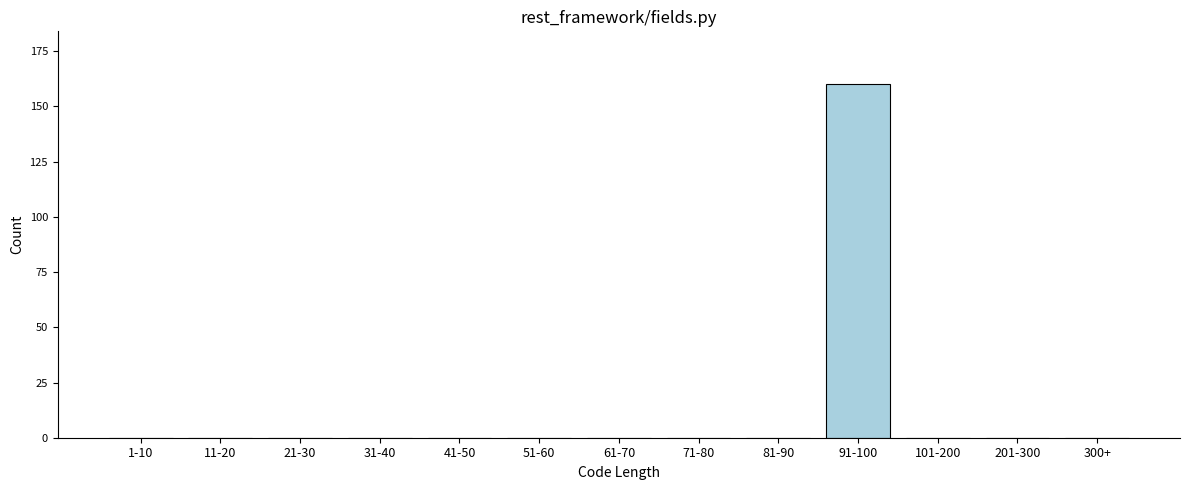

Reading left to right, extract all data points from this chart.

1-10=0	11-20=0	21-30=0	31-40=0	41-50=0	51-60=0	61-70=0	71-80=0	81-90=0	91-100=160	101-200=0	201-300=0	300+=0